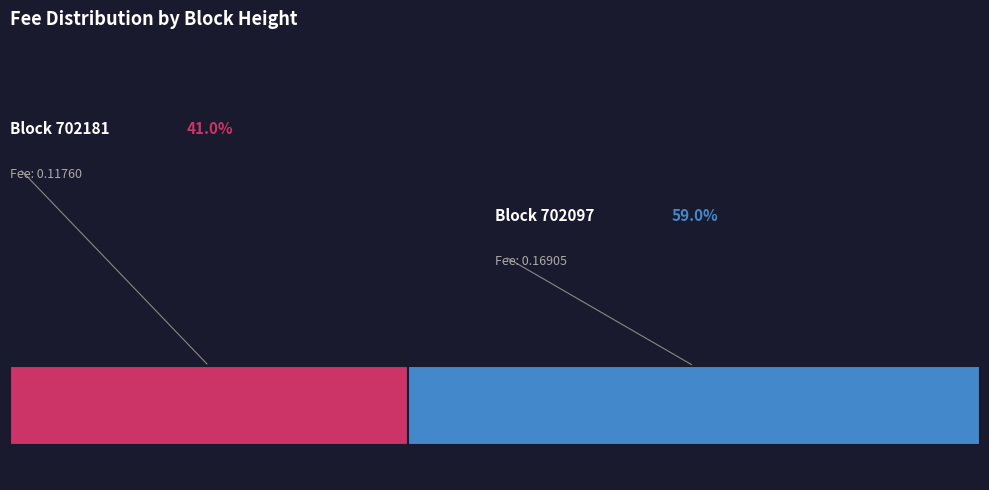

The 702097 slice represents 45% of the pie. True or false?

False